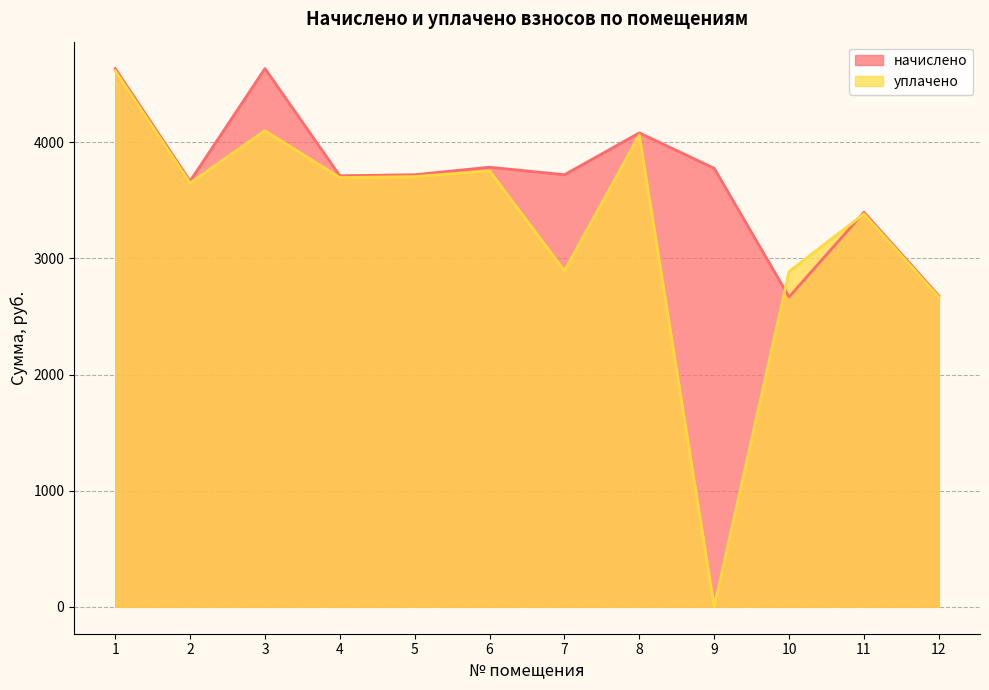

Is the value of начислено at 5 greater than the value of уплачено at 2?

Yes